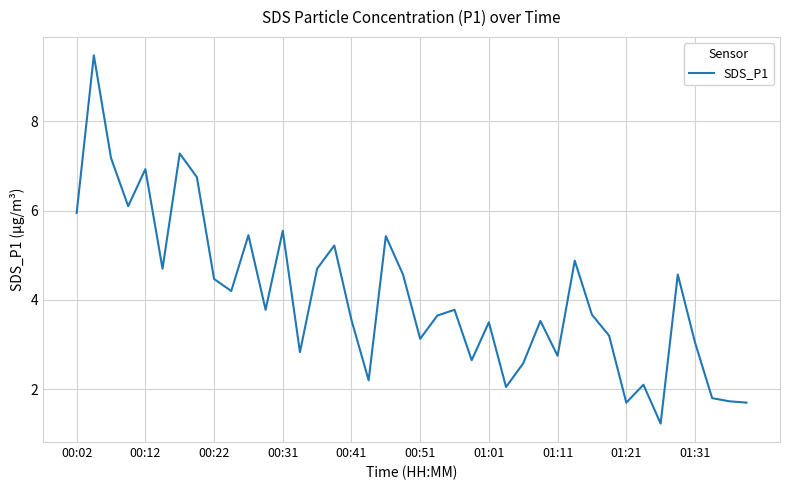

What is the smallest value displayed?

1.2